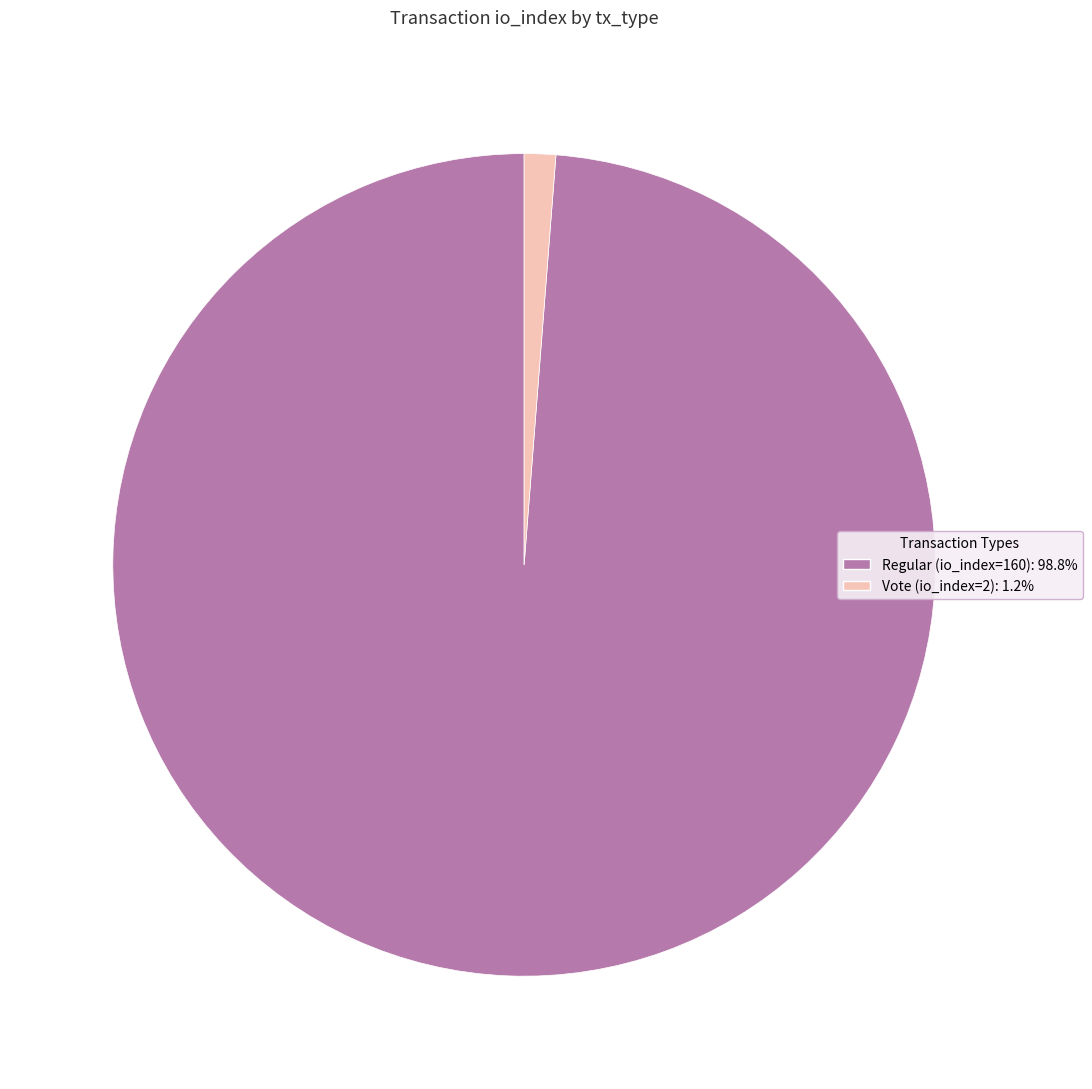

Approximately how many times larger is the value at Regular (io_index=160): 98.8% compared to Vote (io_index=2): 1.2%?

80.0